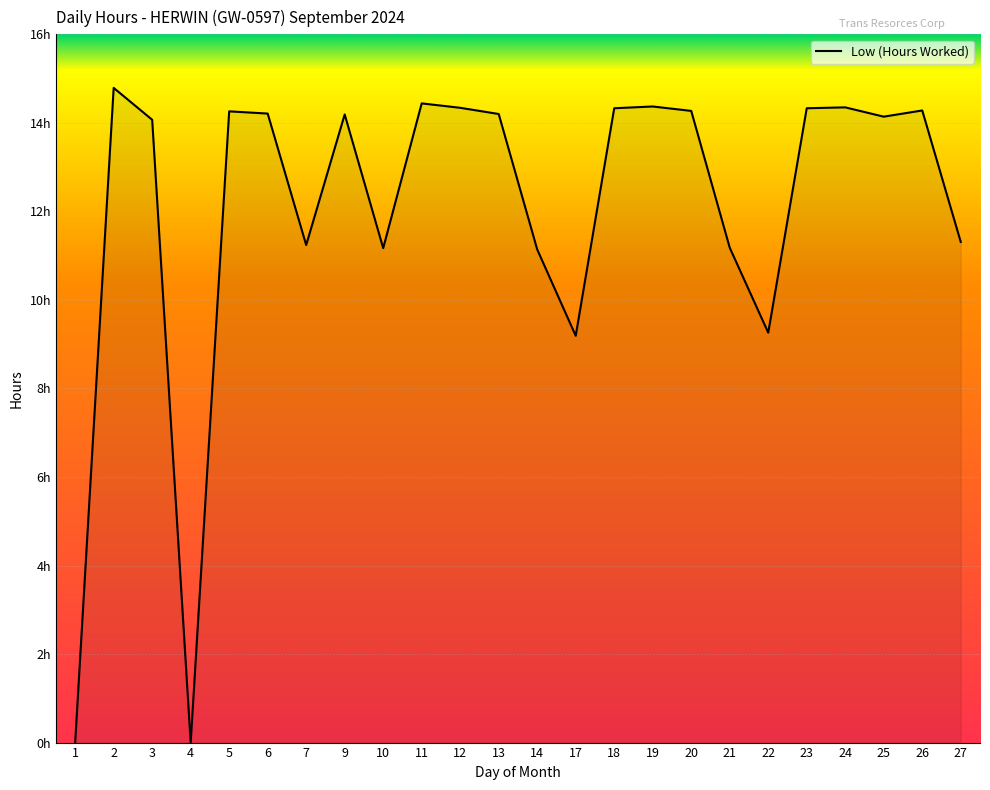

Does the chart display data point markers on the line(s)?

No